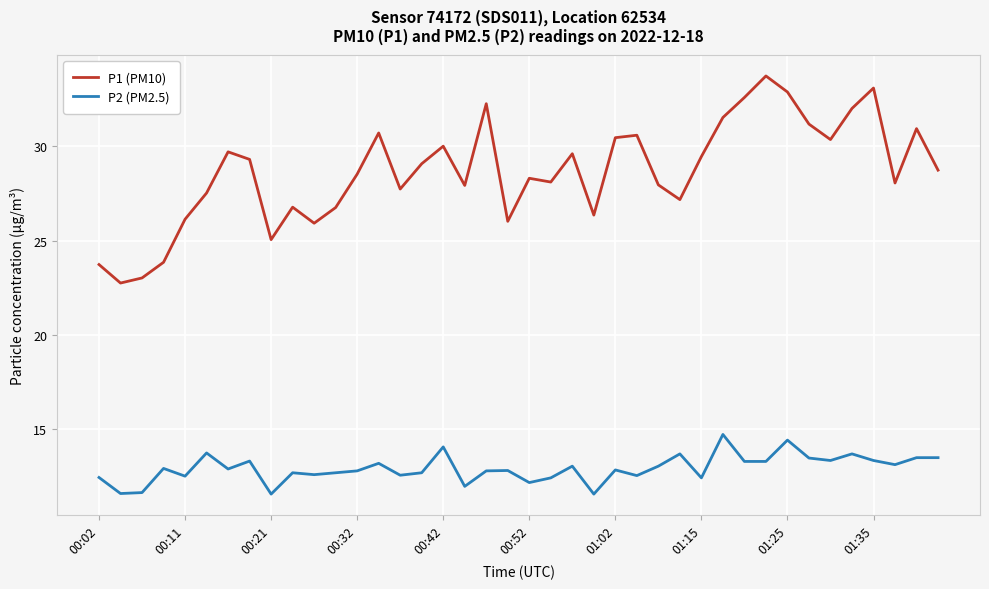

How many interior local peaks does the P1 (PM10) series have?

11